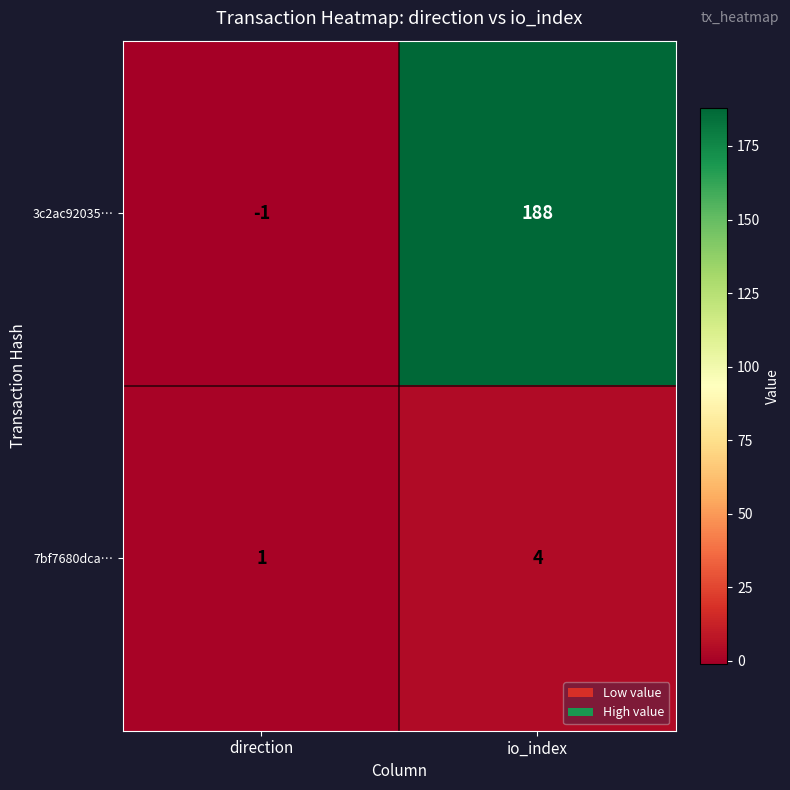

Read the 3c2ac92035… value at io_index, to the nearest 50.

200